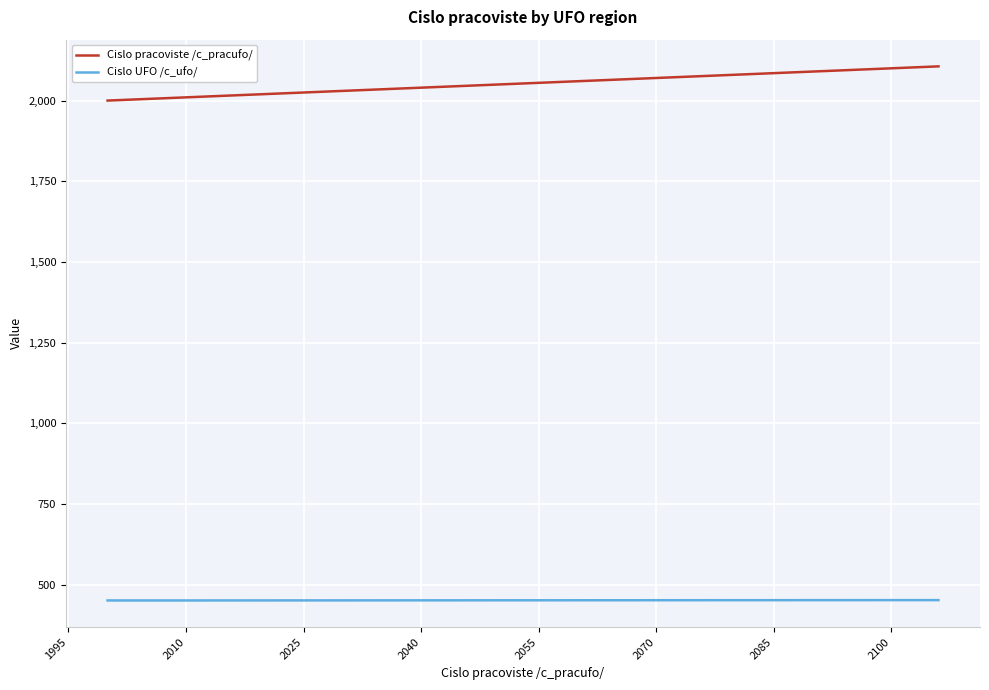

What is the maximum value for Cislo pracoviste /c_pracufo/?

2106